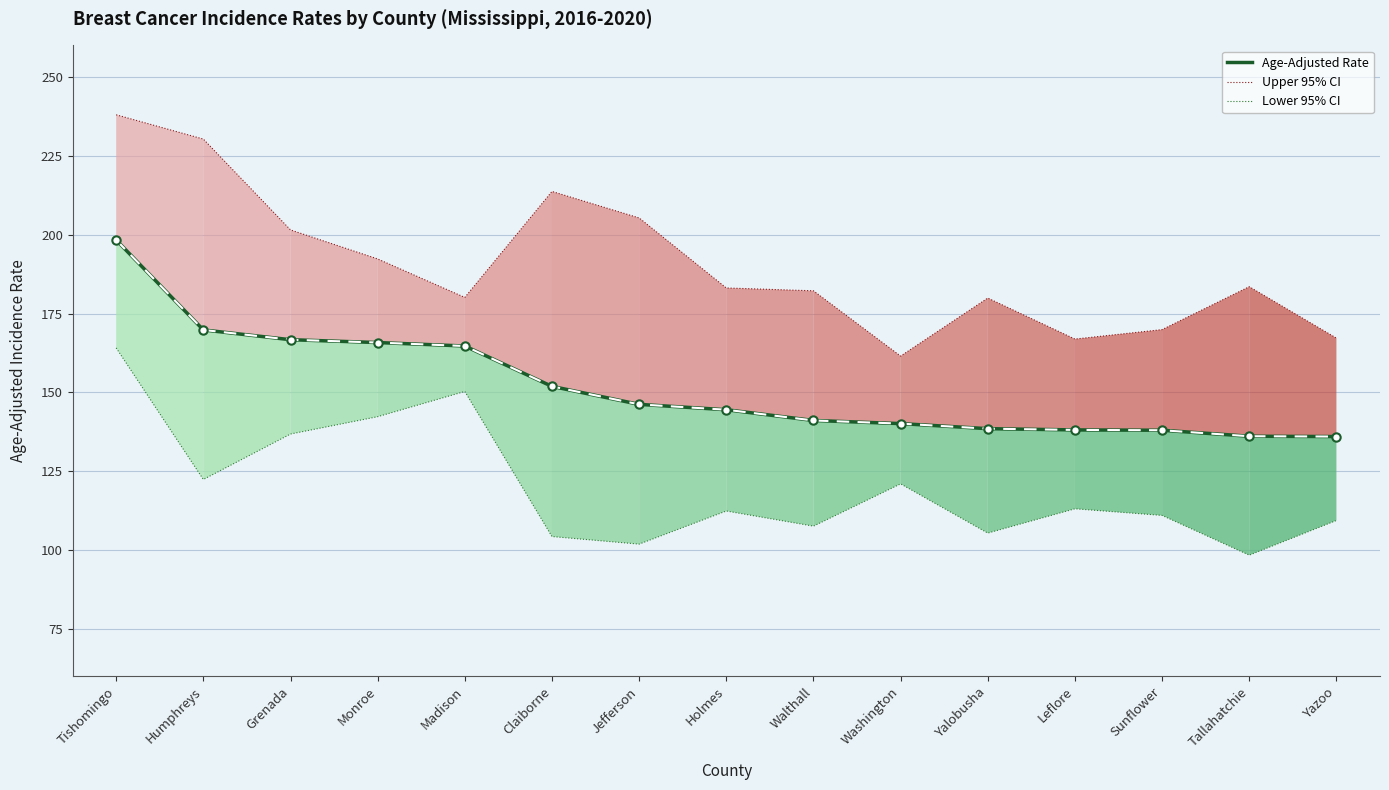

What is the minimum value for Age-Adjusted Rate?

136.0